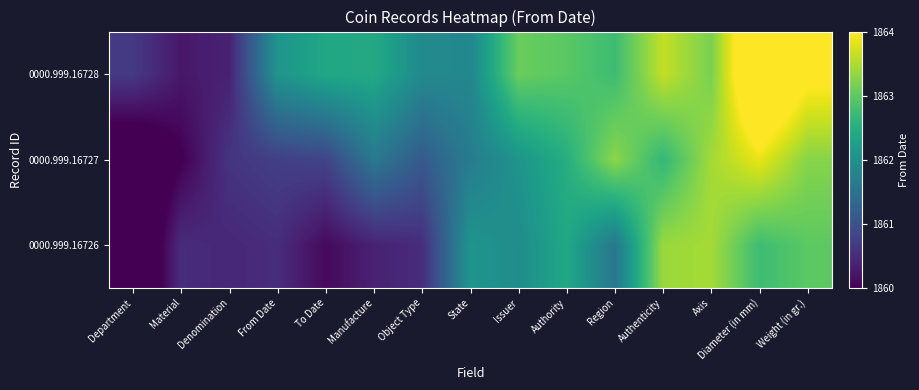

What is the total value across all series at Issuer?

5587.1